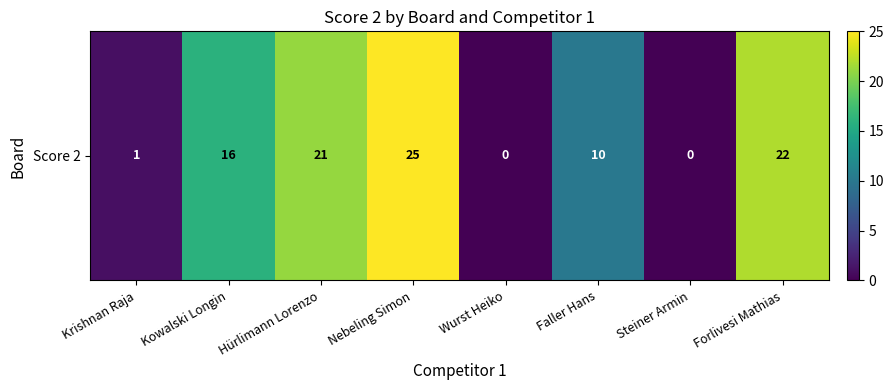

What is the sum of the values at Forlivesi Mathias and Hürlimann Lorenzo?

43